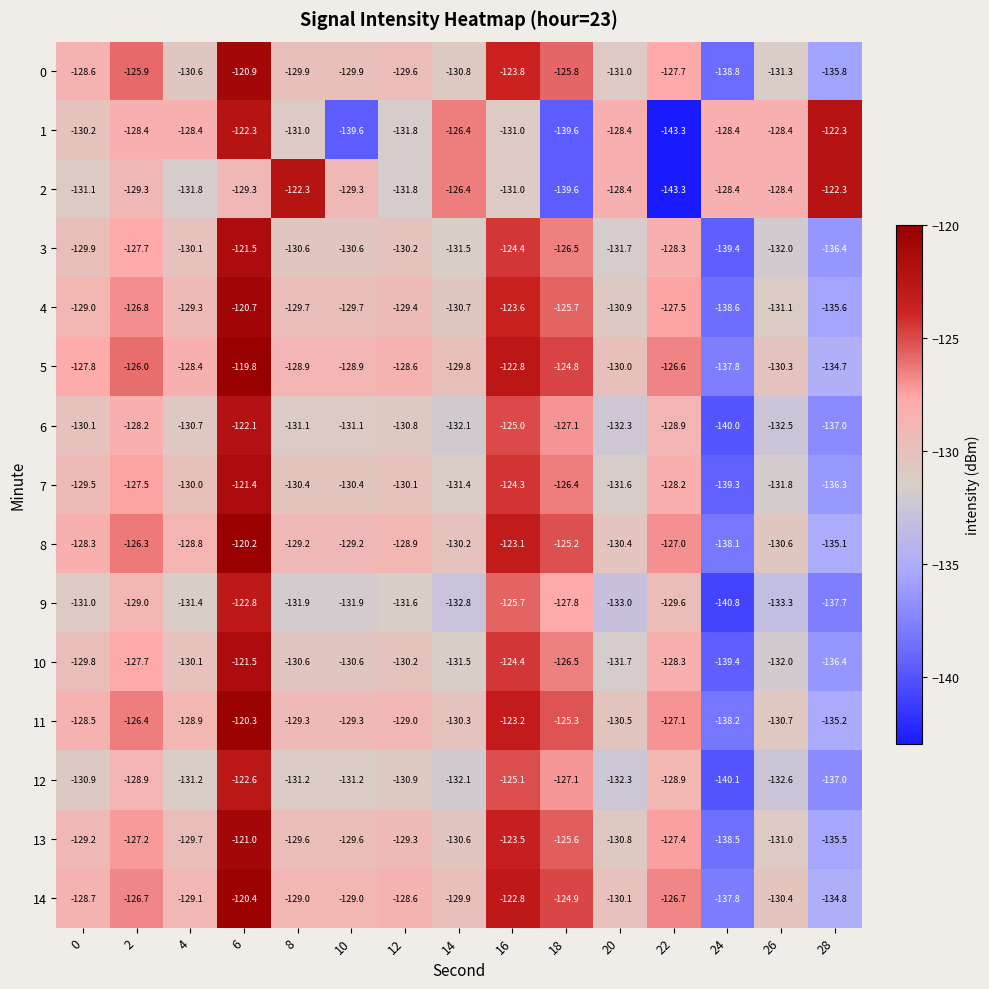

The 5 series shows -128.9 at 10. True or false?

True